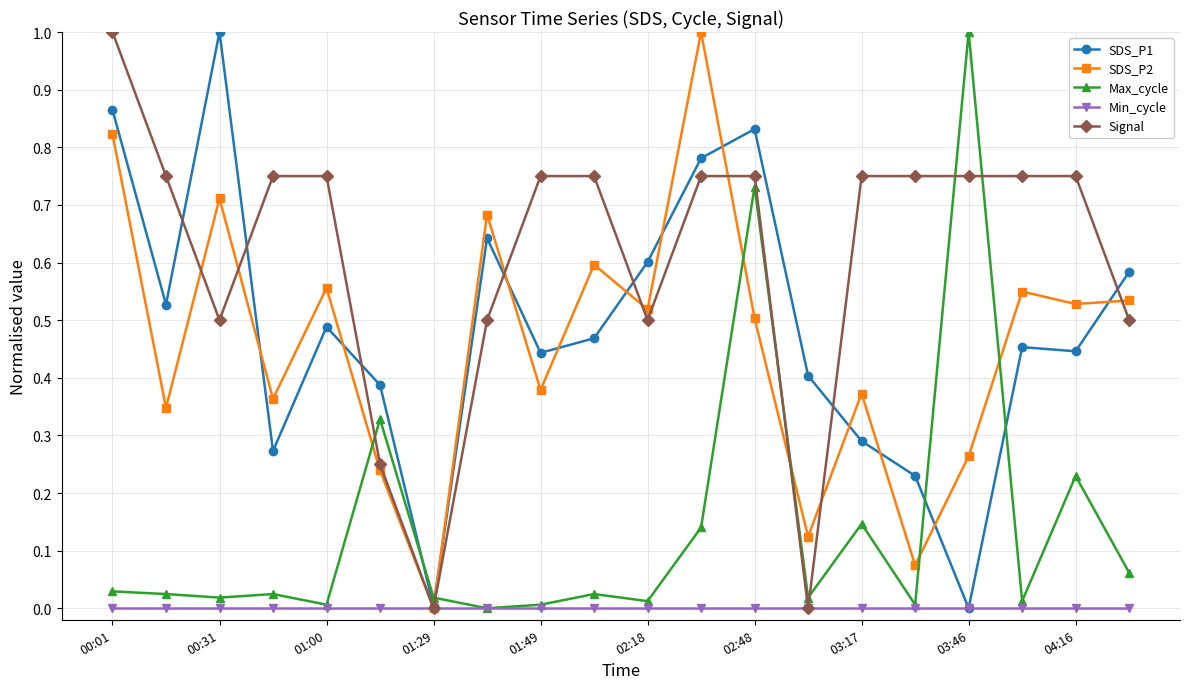

How many data points does each series have?

20